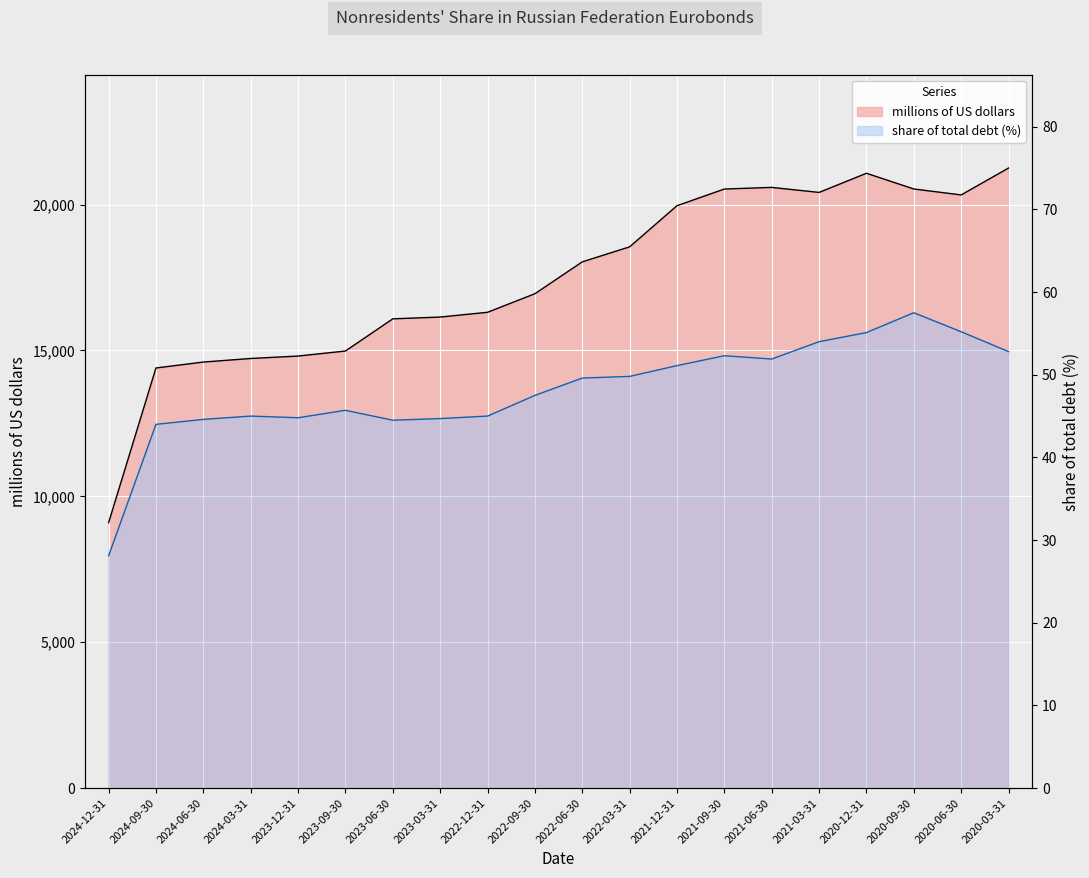

True or false: millions of US dollars has more than 0 interior local peaks.

True